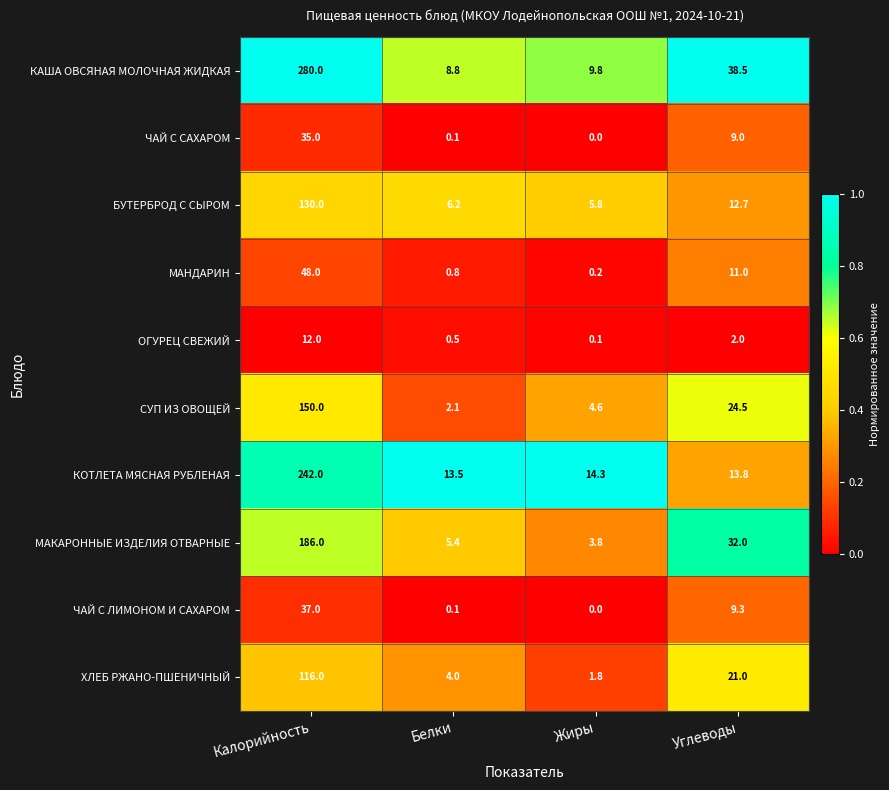

What is the total value across all series at Жиры?

40.4